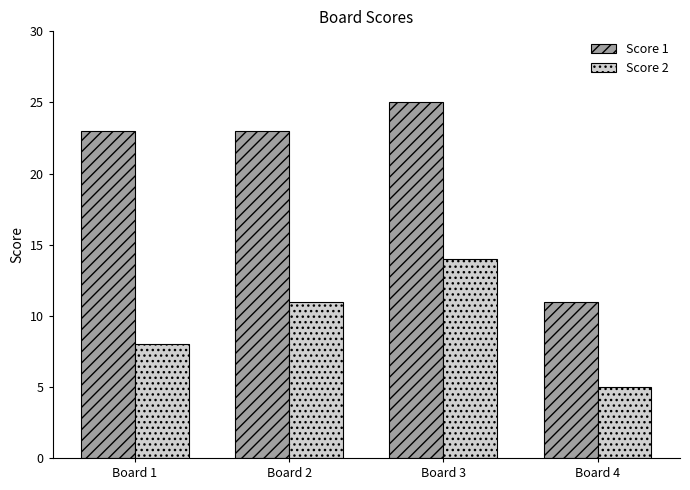

What is the value of the Score 1 bar at the 2nd from the left?

23